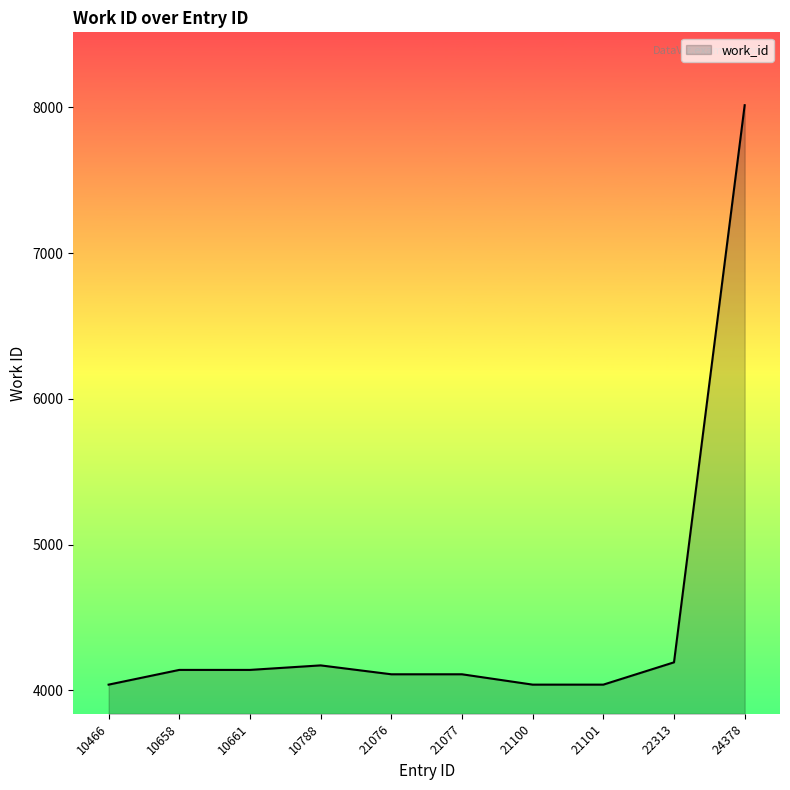

What is the smallest value displayed?

4040